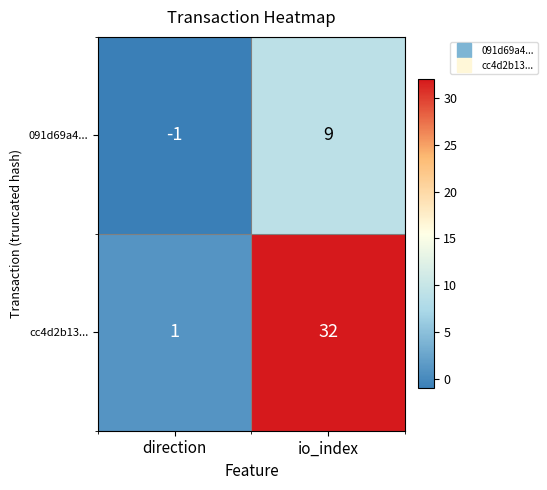

At direction, list the series in order from largest to smallest.

cc4d2b13..., 091d69a4...